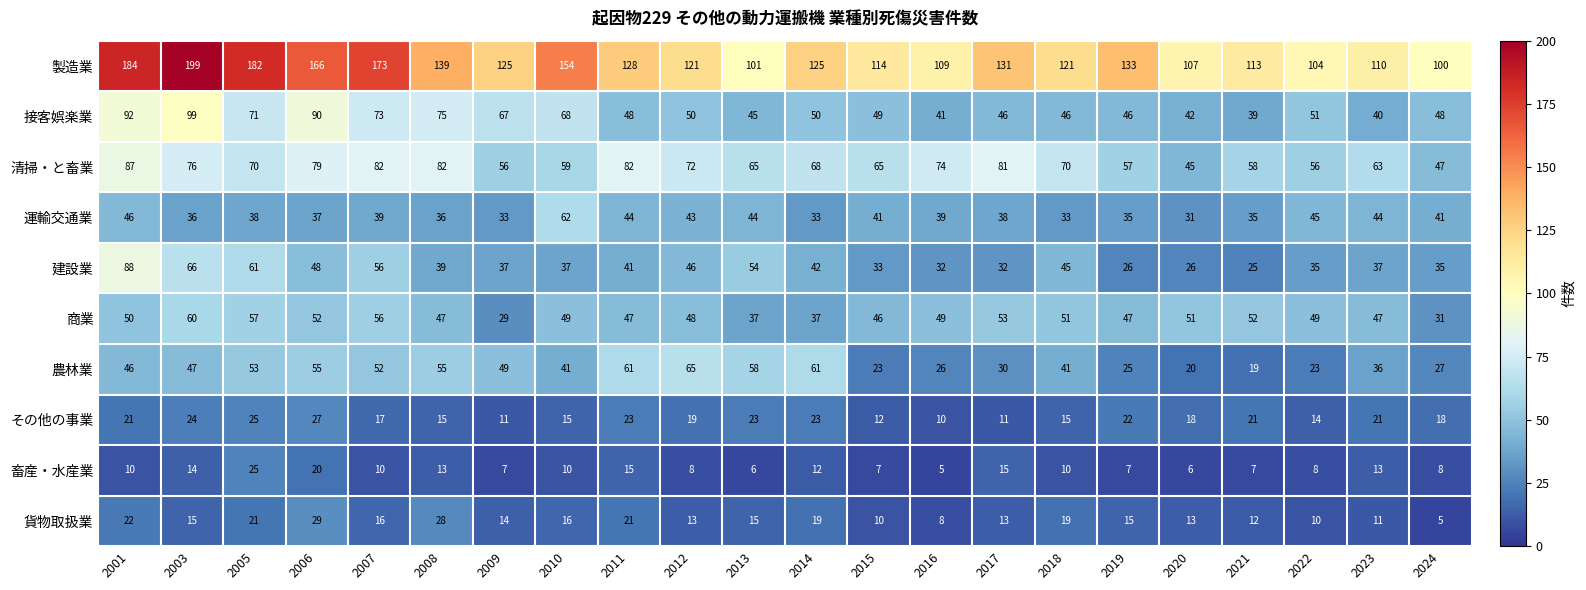

At which label does 運輸交通業 first exceed 39?

2001